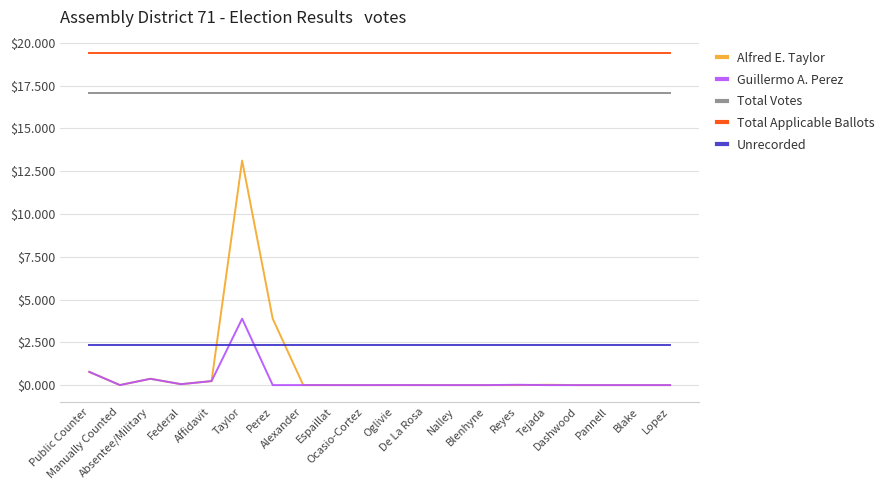

True or false: Unrecorded and Total Applicable Ballots cross at least once.

False